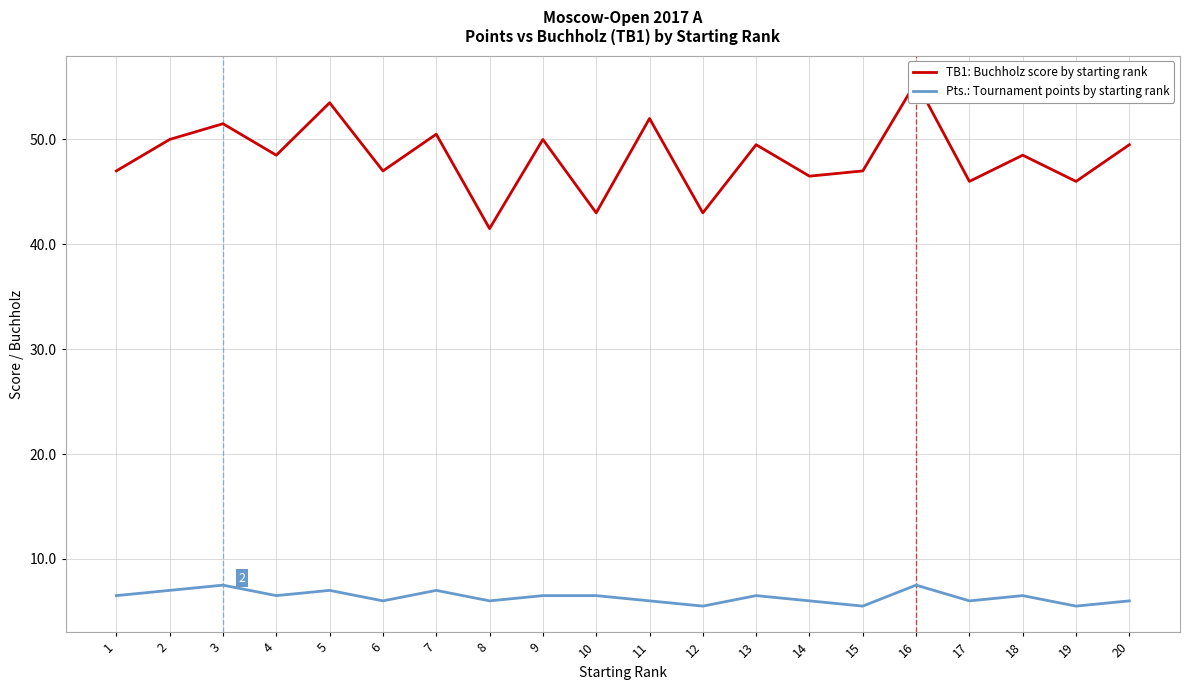

List the series in order of their overall mean, lowest first.

Pts.: Tournament points by starting rank, TB1: Buchholz score by starting rank